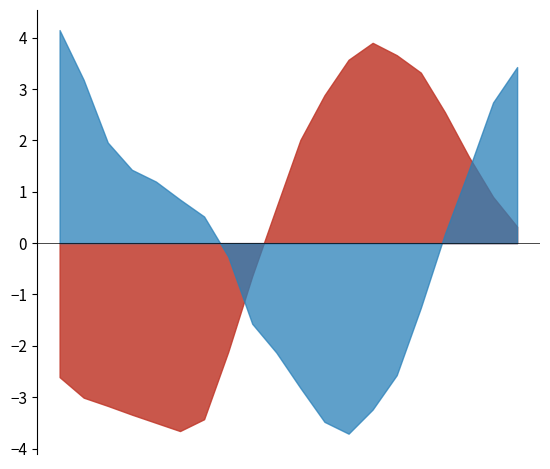

Rank the series at 05:00 from lowest to highest value.

temperature, humidity